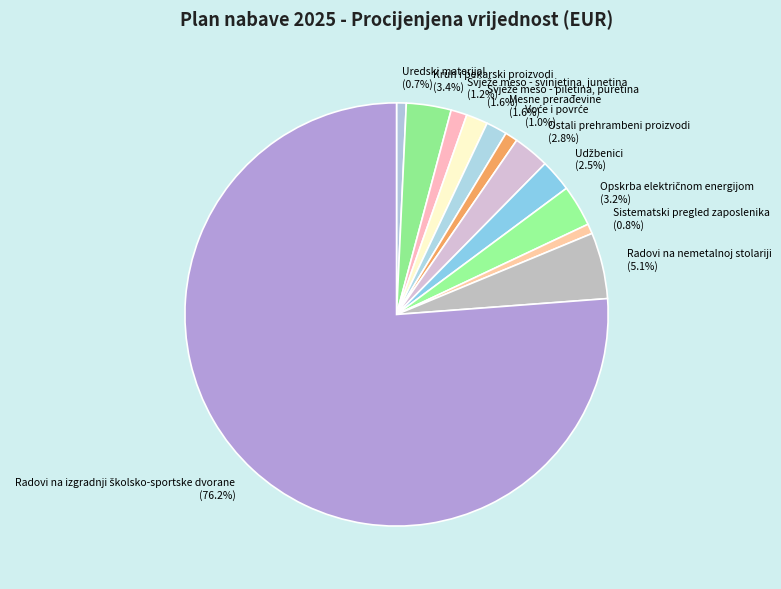

Which has a higher value, Mesne prerađevine or Uredski materijal?

Mesne prerađevine